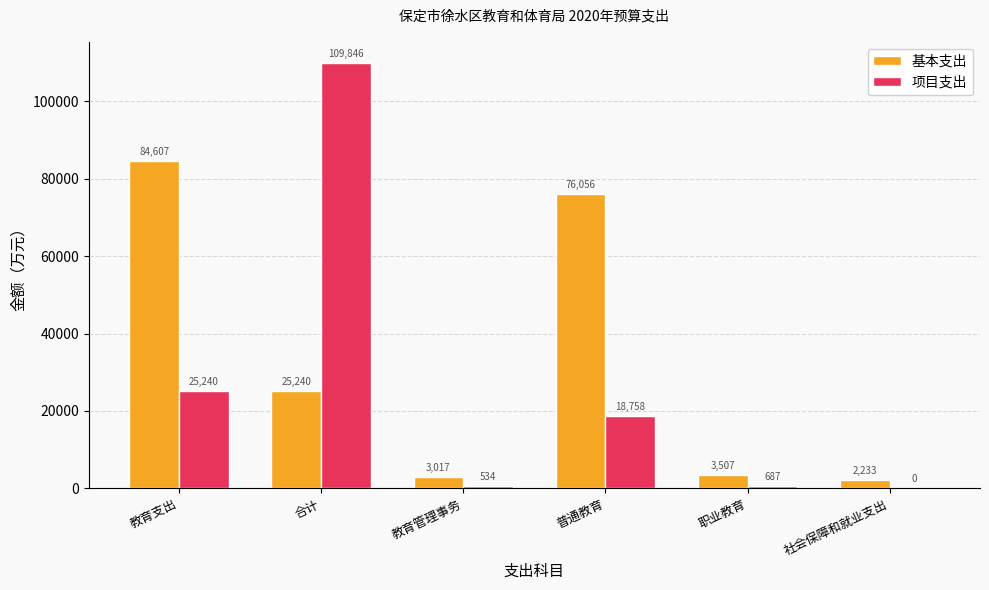

How many categories are shown in the chart?

6